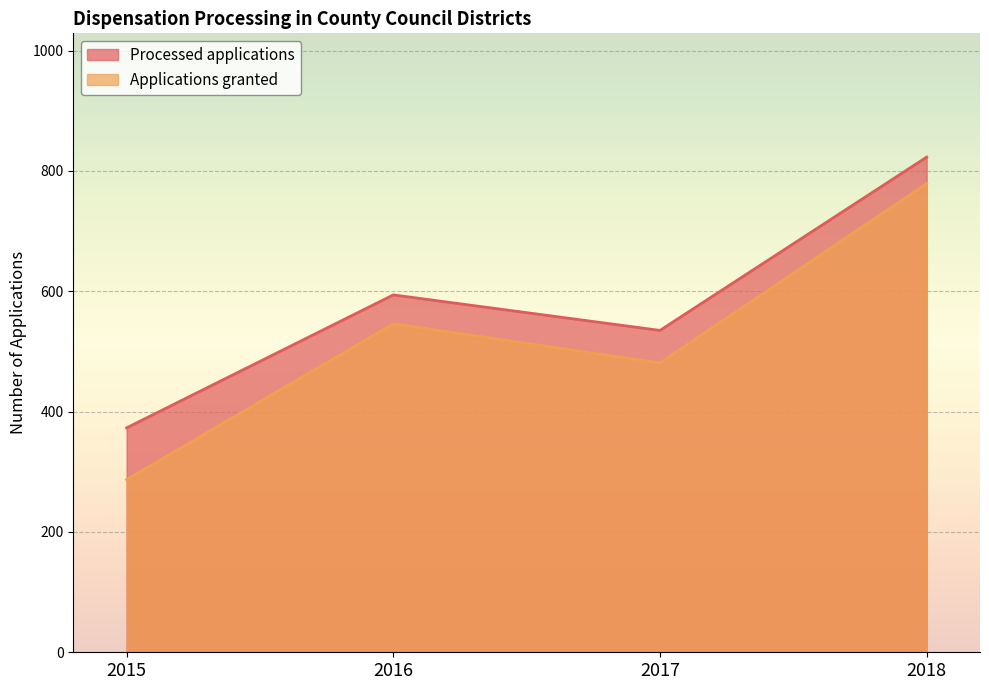

How many lines are shown in the chart?

2